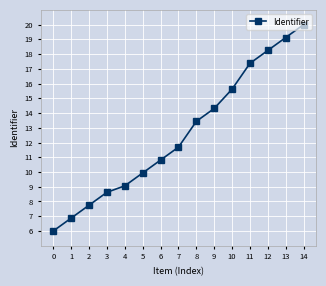

What is the change in value from 7 to 14?

+8.3